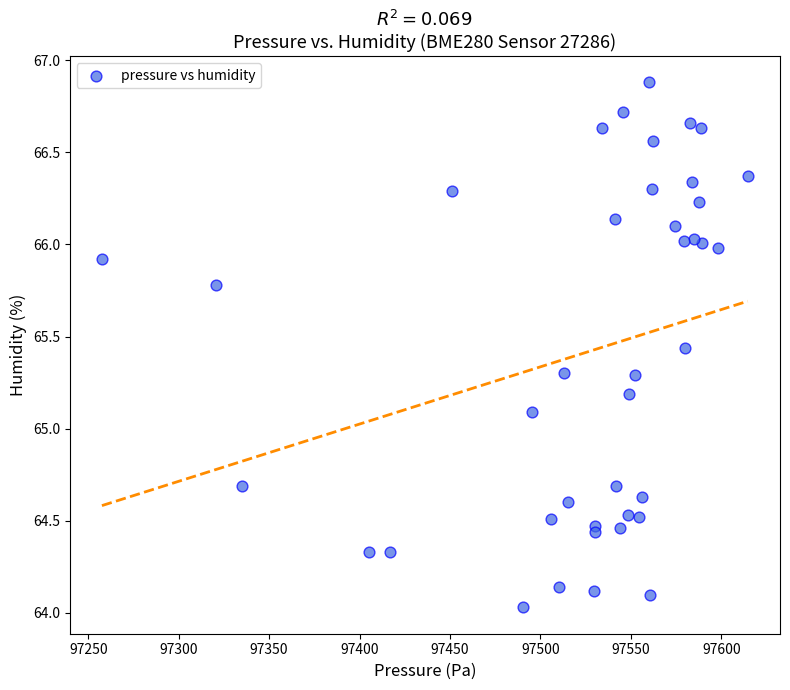

What Y value in the scatter plot is closest to 65?

65.1